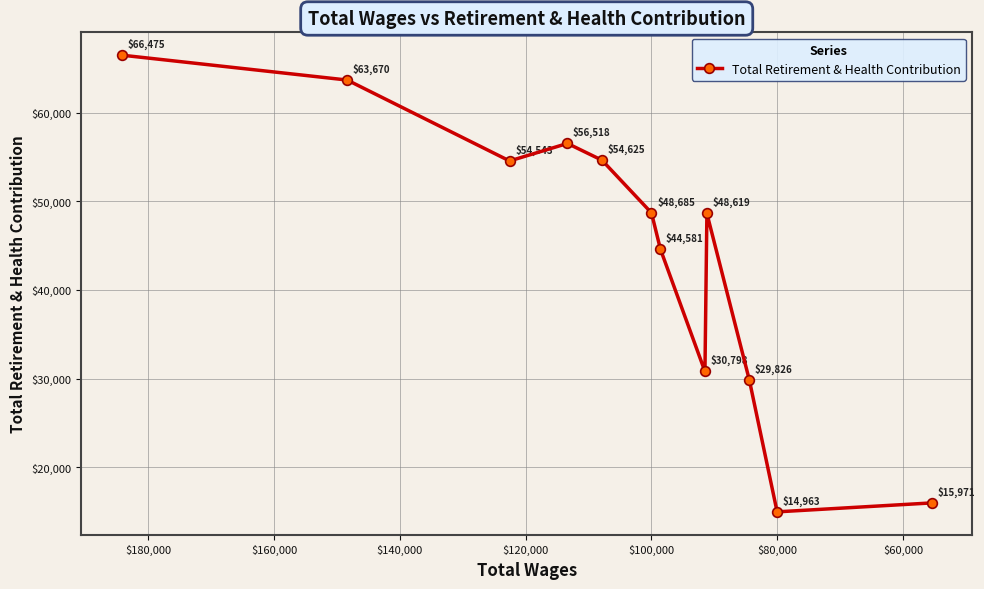

True or false: the data has more than 2 interior local peaks.

False